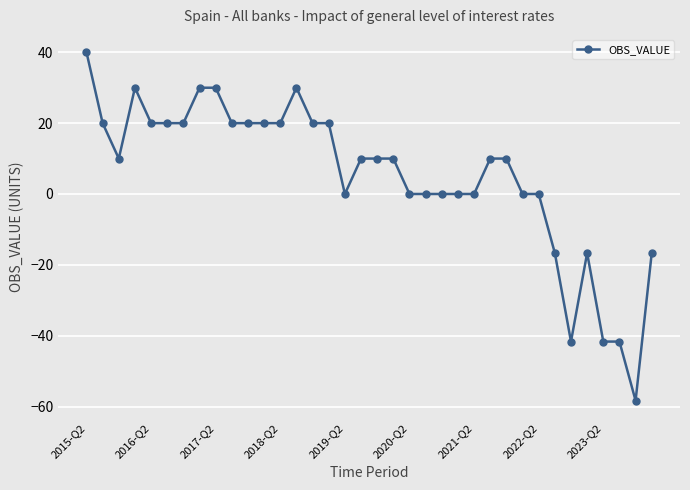

What is the average value?

5.2